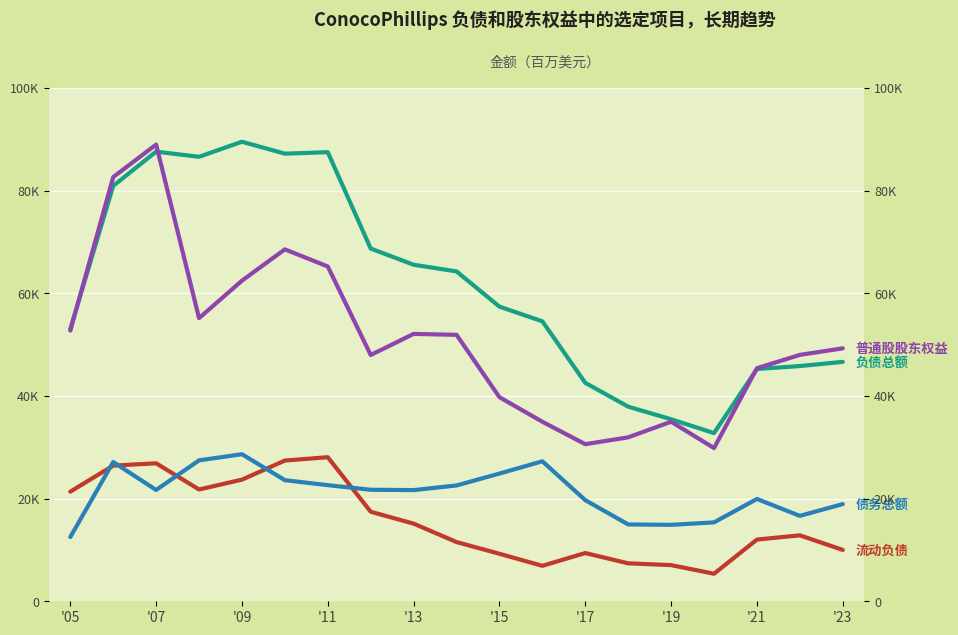

Reading right to left, what are all the values shown in this chart?

流动负债: 10005	12847	12021	5366	7043	7395	9397	6909	9256	11537	15129	17443	28068	27419	23695	21780	26882	26431	21359
负债总额: 46645	45826	45255	32769	35464	37916	42561	54546	57402	64266	65565	68717	87496	87205	89531	86600	87601	80933	53059
债务总额: 18937	16643	19934	15369	14895	14968	19703	27275	24880	22565	21662	21725	22623	23592	28653	27455	21687	27134	12516
普通股股东权益: 49279	48003	45406	29849	34981	31939	30607	34974	39762	51911	52090	47987	65224	68562	62467	55165	88983	82646	52731